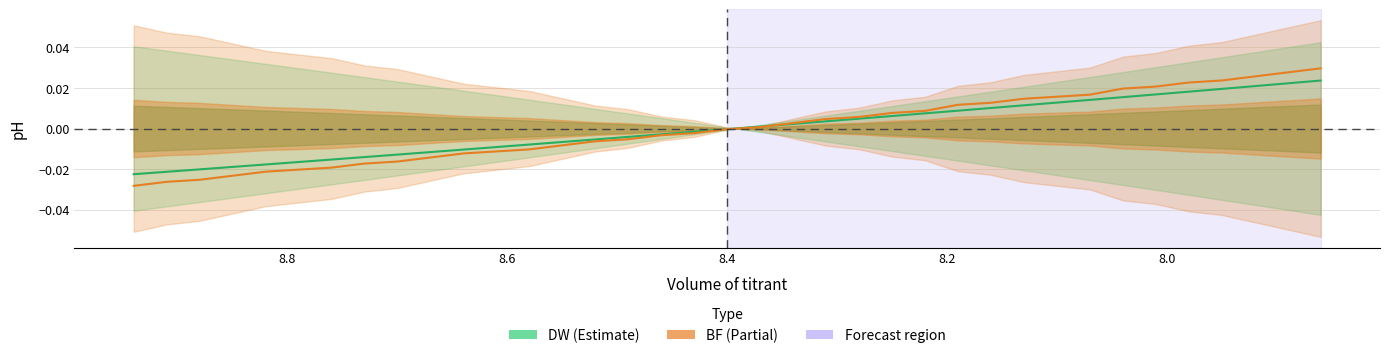

How many negative values does the DW series have?

19